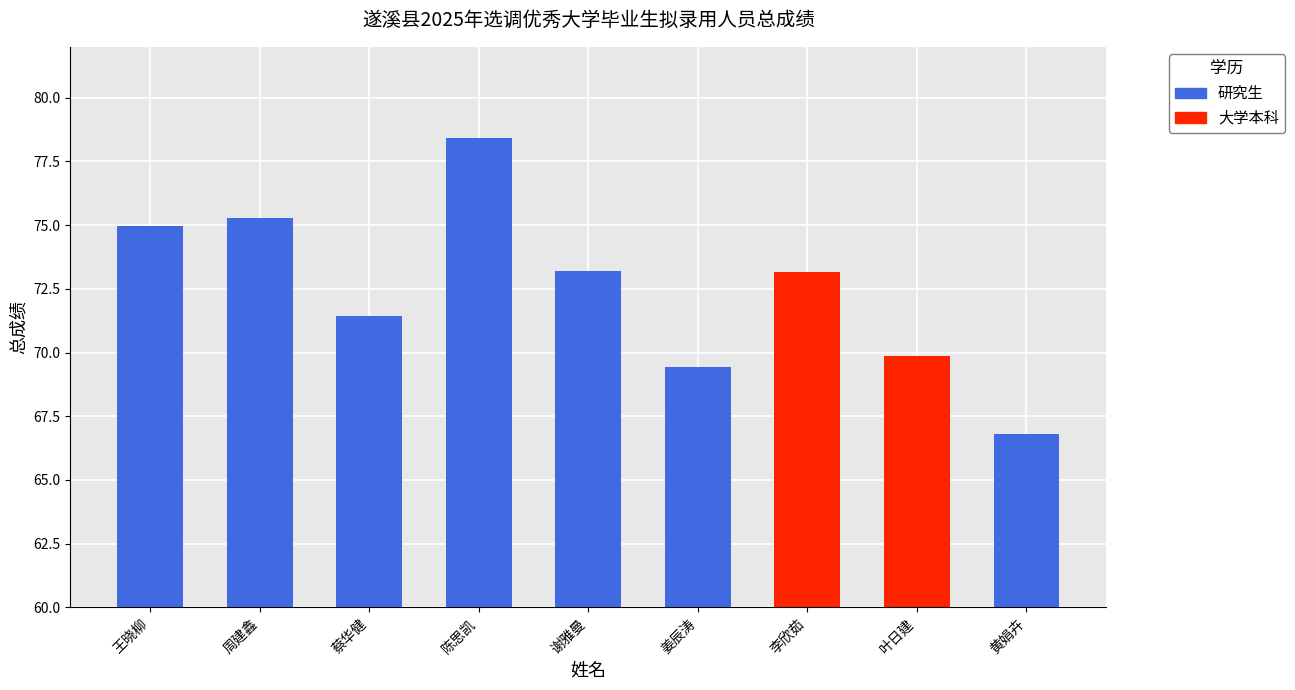

Rank the categories by value from lowest to highest.

黄娟卉, 姜辰涛, 叶日建, 蔡华健, 李欣茹, 谢雅曼, 王晓柳, 周建鑫, 陈思凯